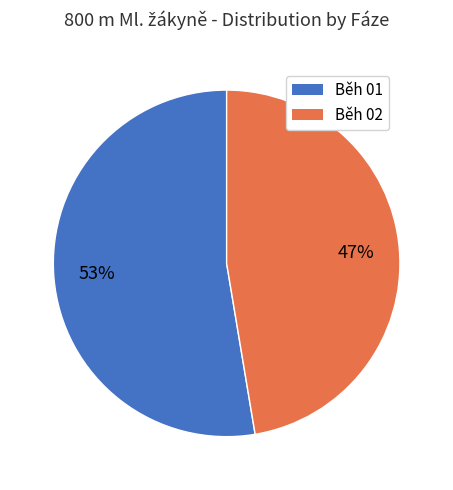

To the nearest percent, what portion does Běh 02 represent?

47%